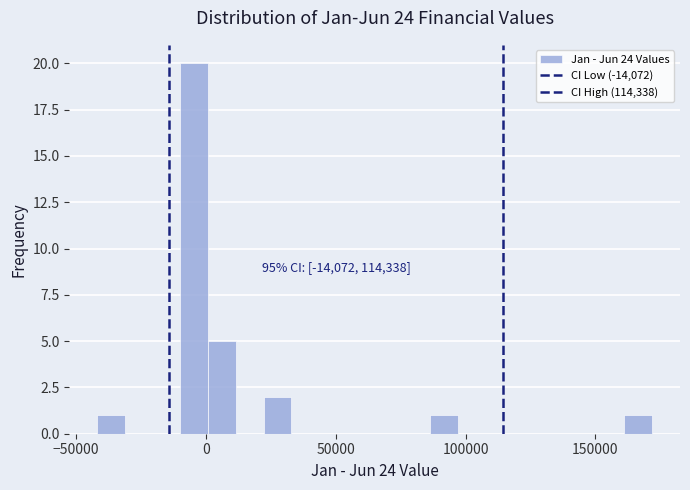

Read against the x-axis, roughly where is the centre of the tallest bar?

-5000